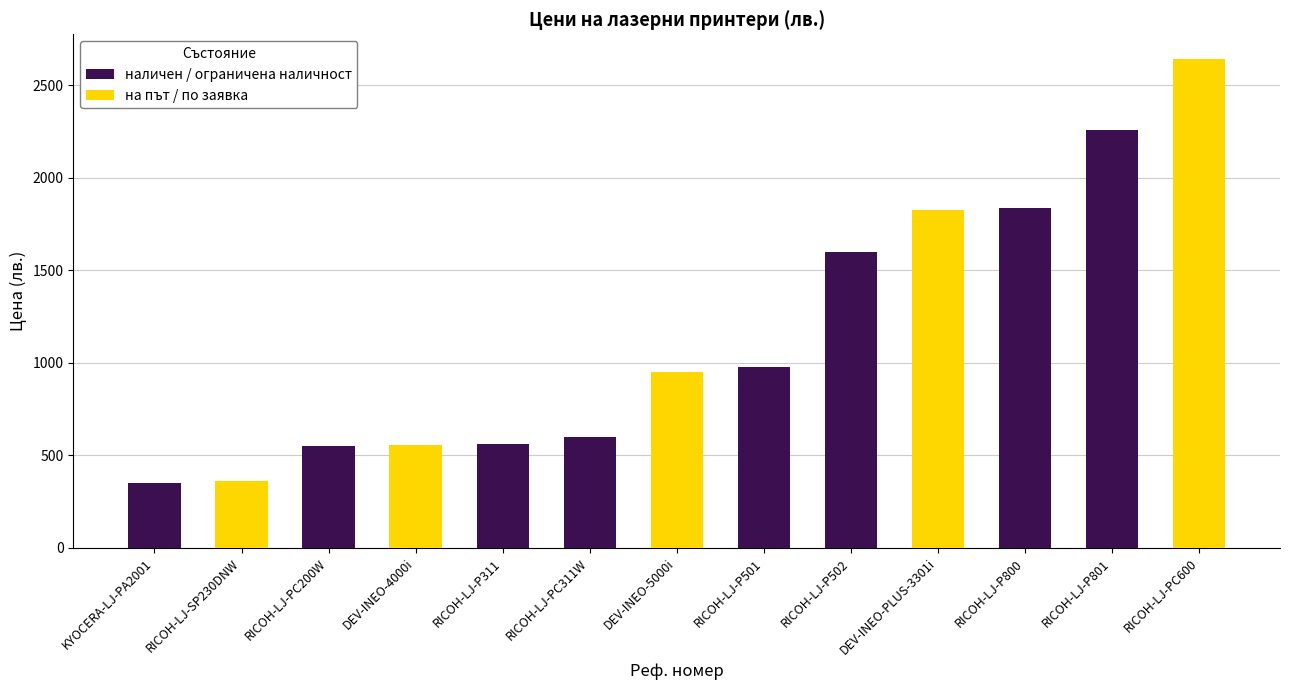

Rank the categories by value from lowest to highest.

KYOCERA-LJ-PA2001, RICOH-LJ-SP230DNW, RICOH-LJ-PC200W, DEV-INEO-4000i, RICOH-LJ-P311, RICOH-LJ-PC311W, DEV-INEO-5000i, RICOH-LJ-P501, RICOH-LJ-P502, DEV-INEO-PLUS-3301i, RICOH-LJ-P800, RICOH-LJ-P801, RICOH-LJ-PC600